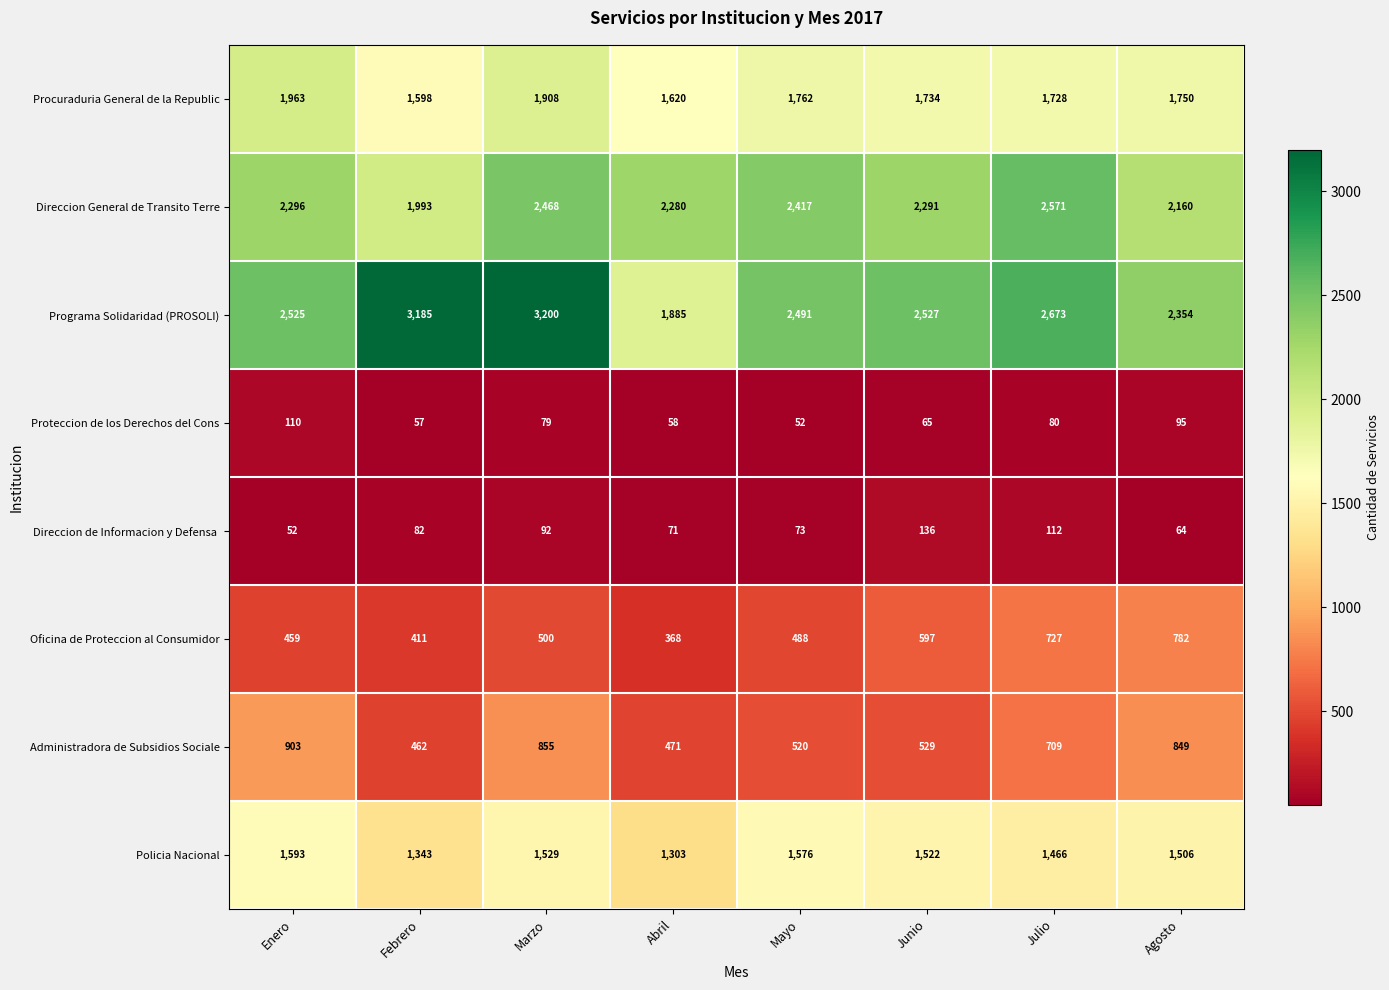

Read the Administradora de Subsidios Sociale value at Enero, to the nearest 10.

900